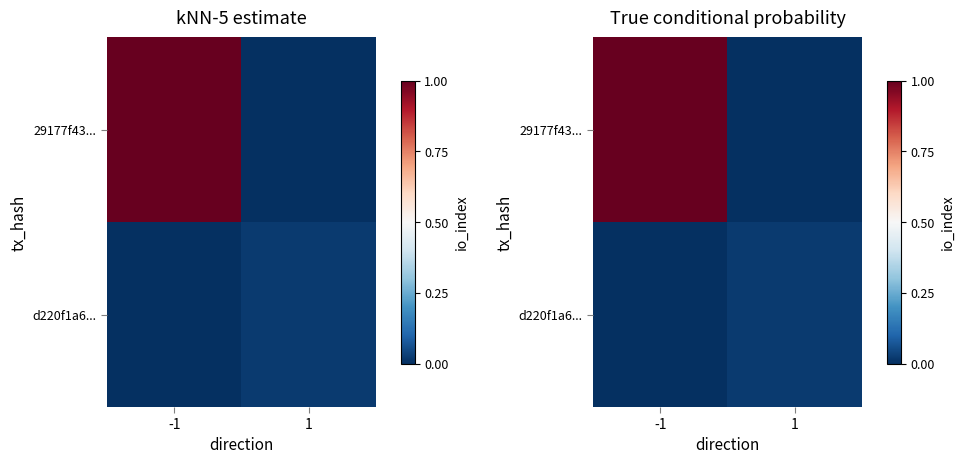

Which series has the largest total across all categories?

29177f43...